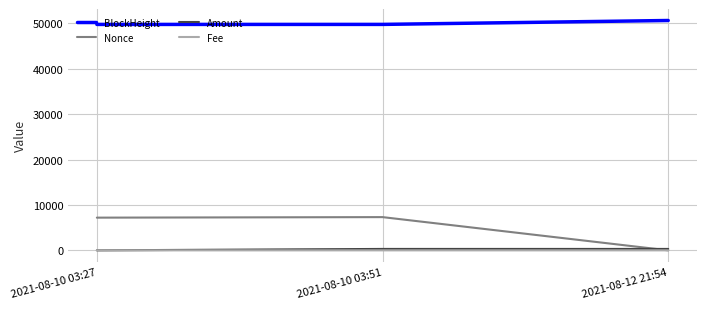

Which series changed the most between 2021-08-10 03:51 and 2021-08-12 21:54?

Nonce